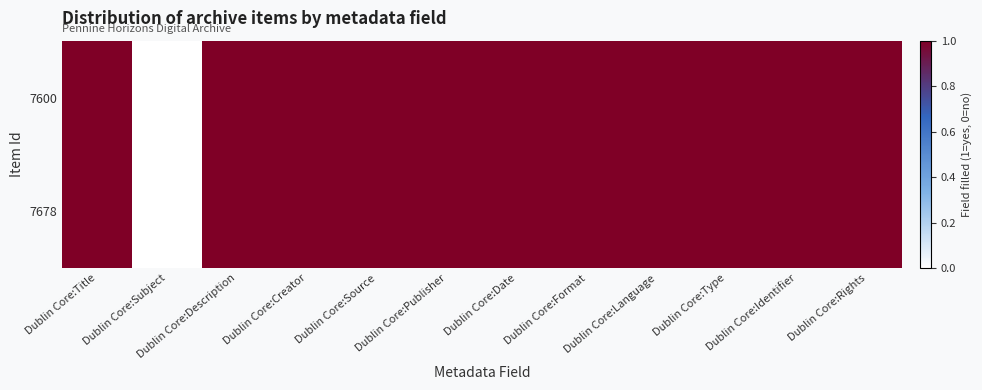

Which series has the widest spread of values?

7600